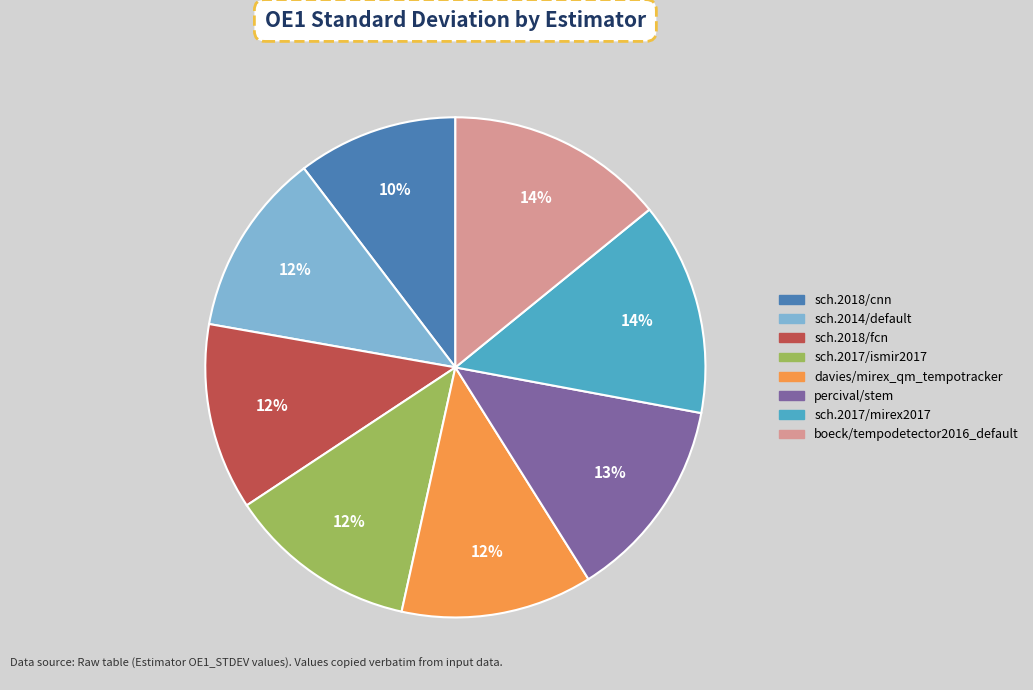

To the nearest percent, what is the average slice percentage?

12%